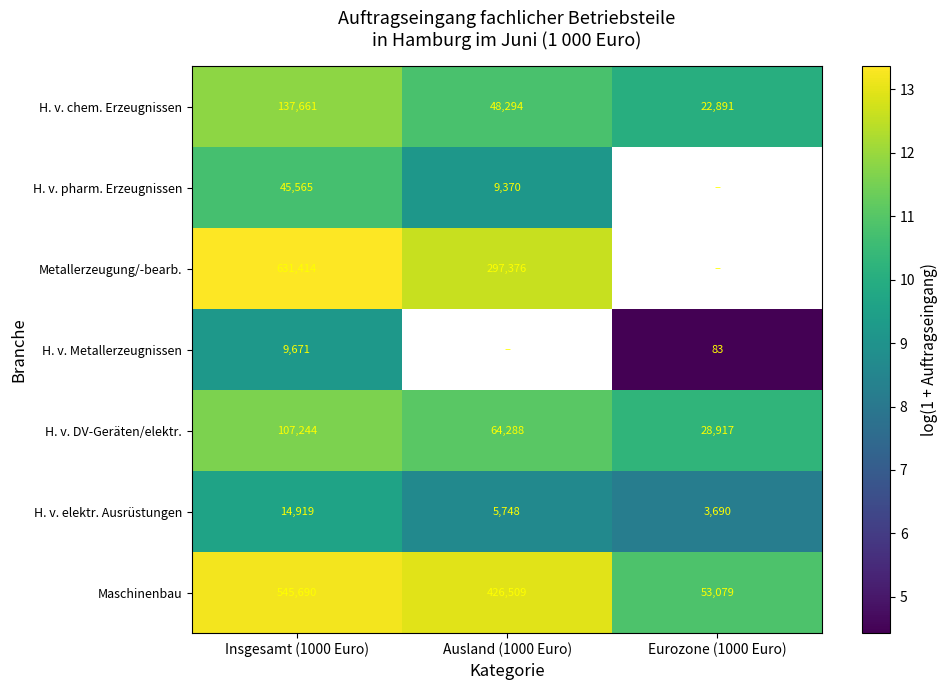

Is it true that Metallerzeugung/-bearb. equals 20.1 at Insgesamt (1000 Euro)?

False